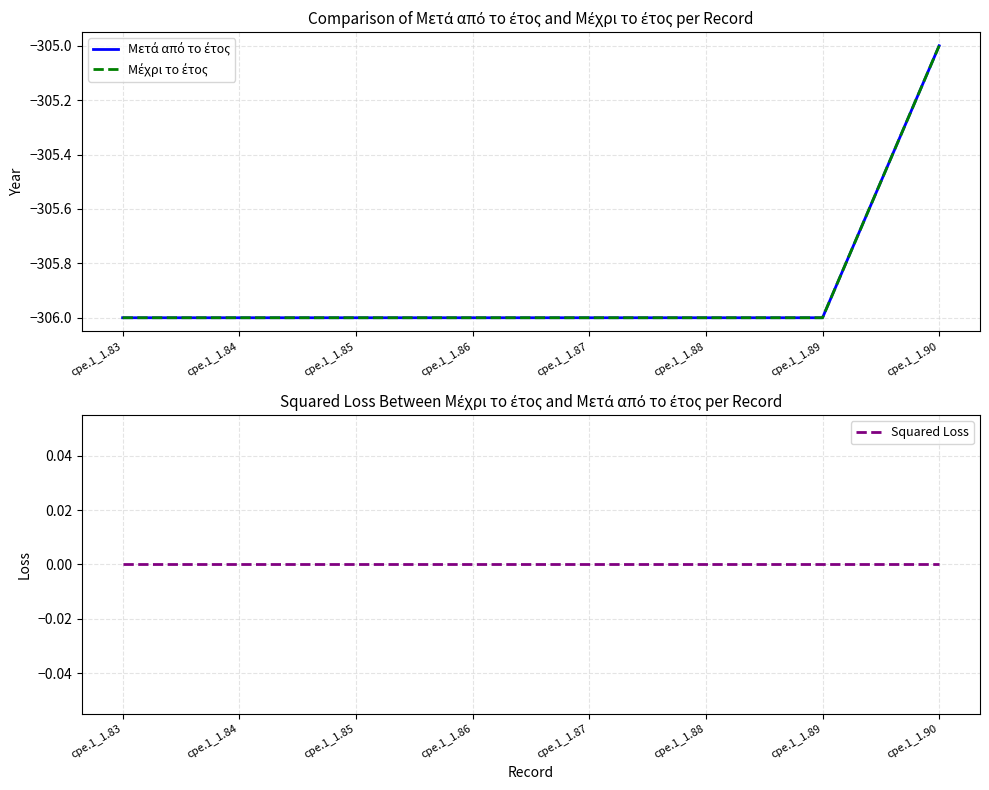

How many lines are shown in the chart?

3